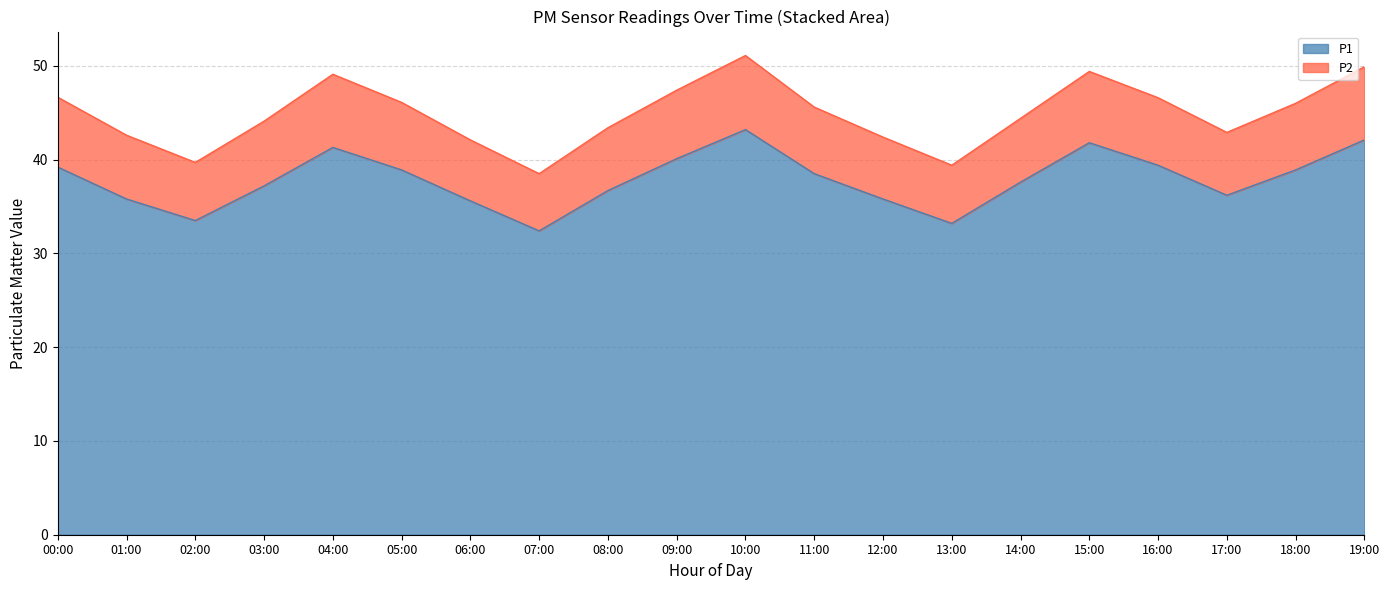

What is the highest value of the P1 series?

43.2